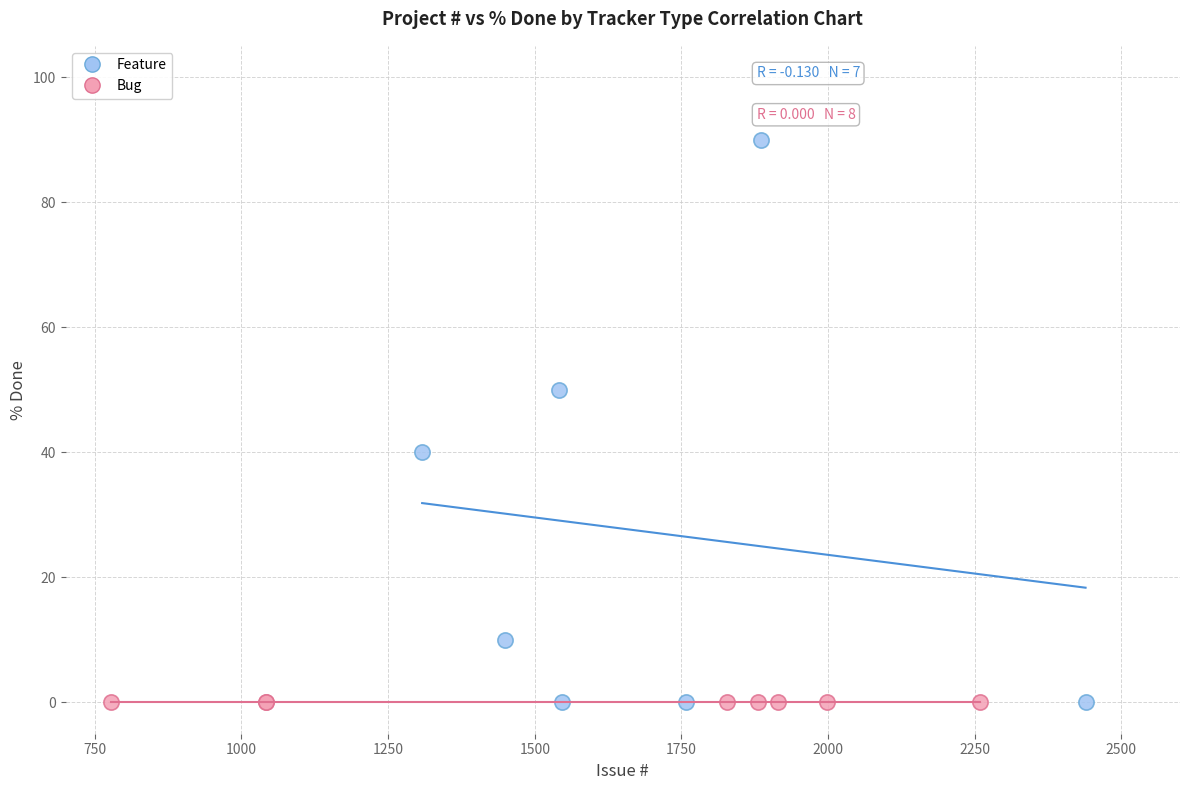

Which series reaches the maximum Y coordinate?

Feature